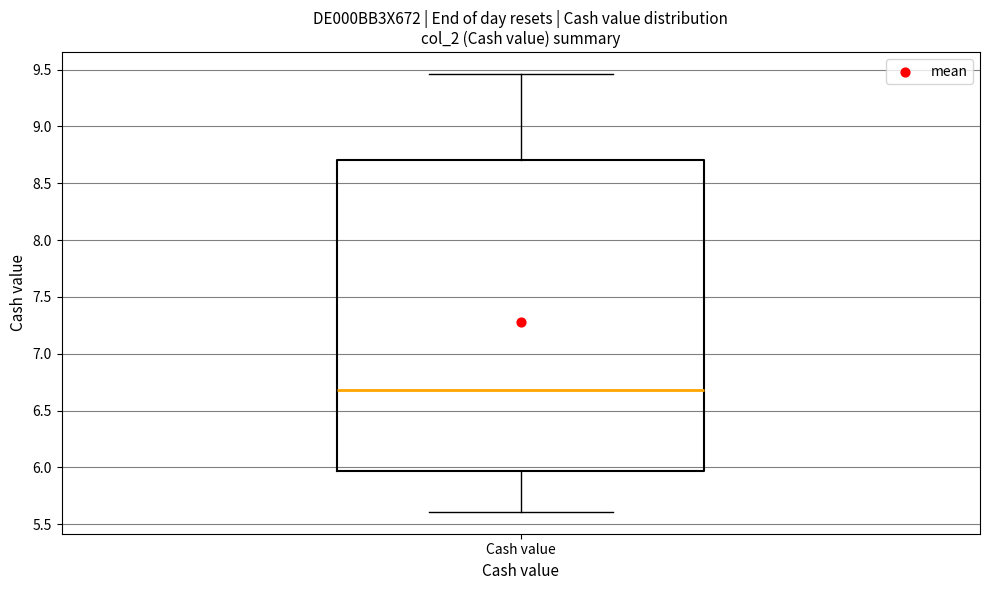

Read this box plot against the y-axis: the position of the median line, the range covered by the box, and the ends of both whiskers. The values are not printed on the chart, so give them approximately, as read against the axis.

median 6.70, box 5.95 to 8.70, whiskers 5.60 to 9.45